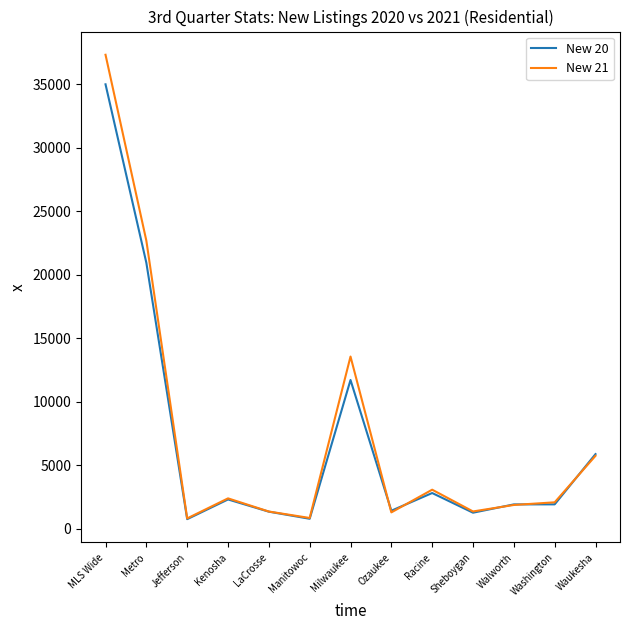

List the series in order of their peak value, highest first.

New 21, New 20